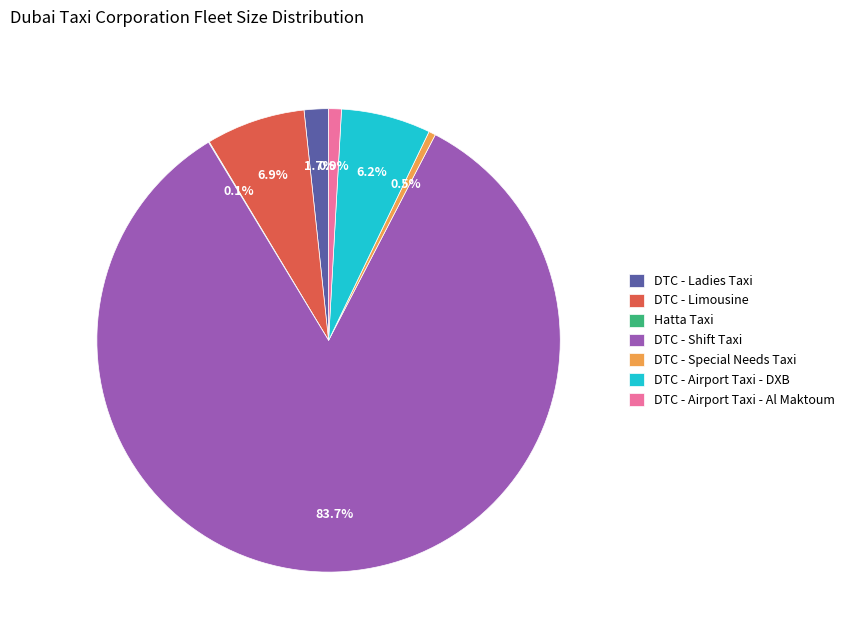

Approximately how many times larger is the value at DTC - Special Needs Taxi compared to DTC - Ladies Taxi?

0.3